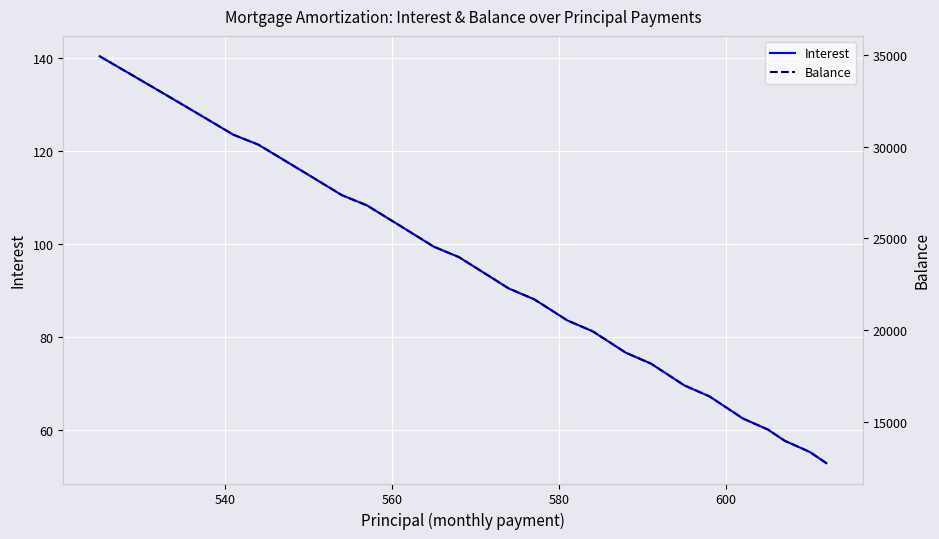

How many distinct data groups are displayed?

2